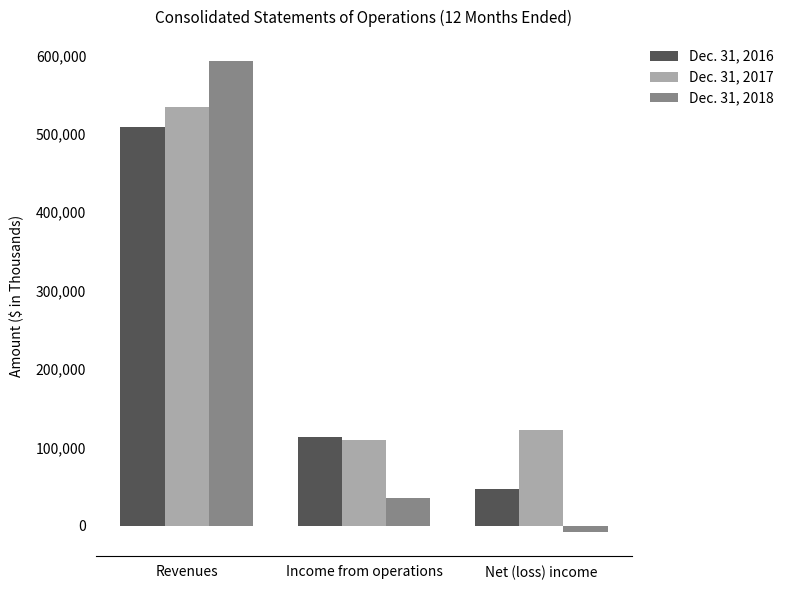

What is the value of the Dec. 31, 2016 bar at the 1st from the left?

508622